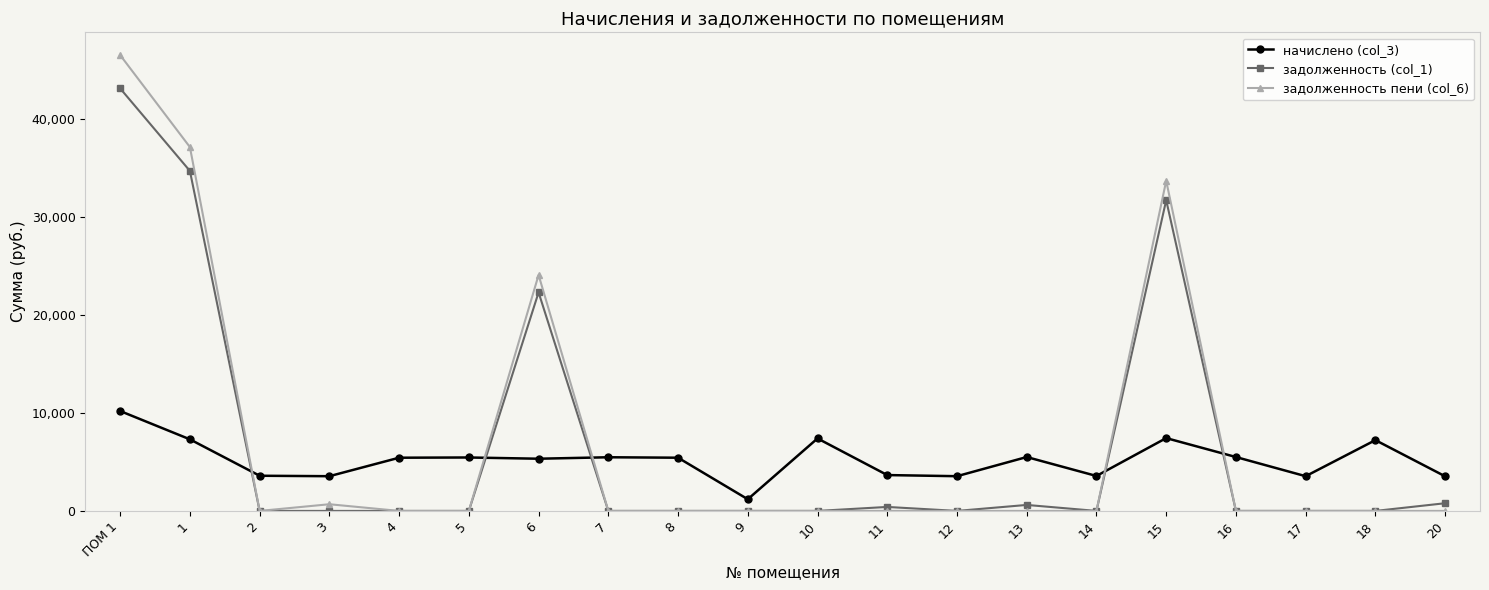

Where do задолженность пени (col_6) and начислено (col_3) first cross each other?

1 and 2